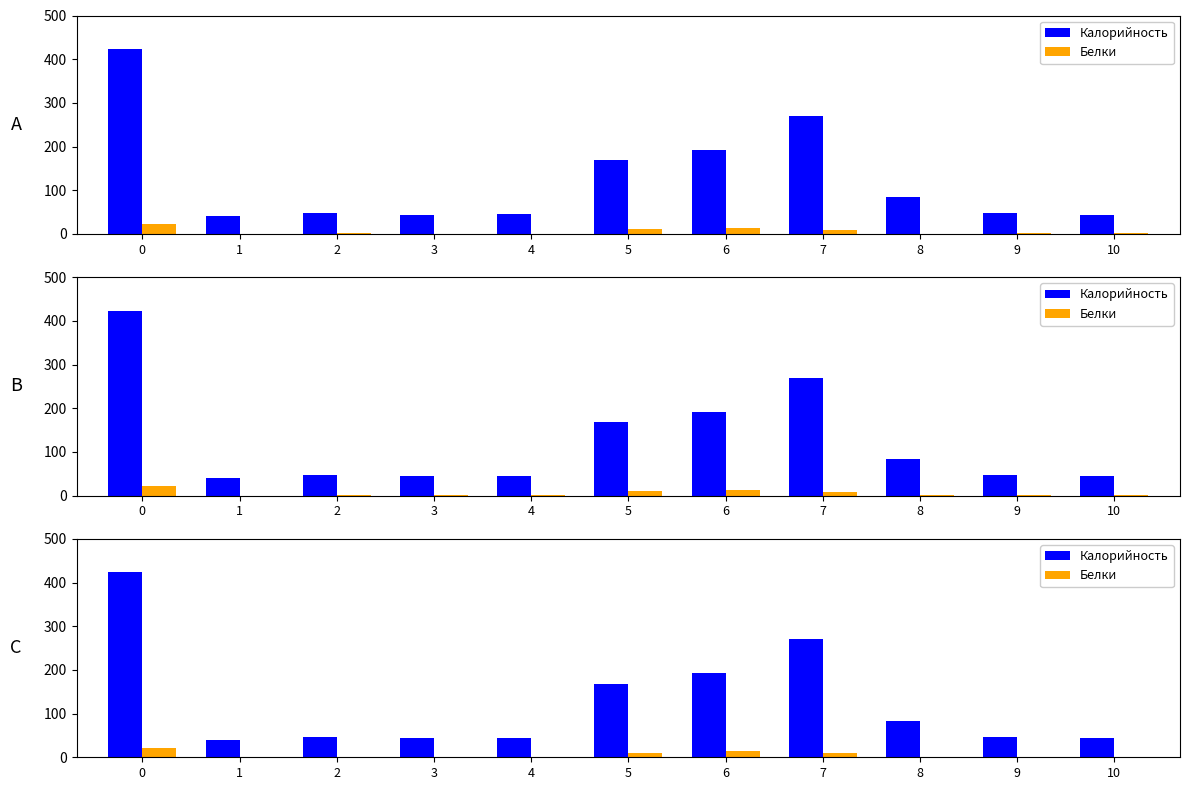

Reading right to left, transcribe all the data shown in this chart.

Калорийность: 10=44.2	9=47.2	8=83.8	7=269.8	6=192.4	5=168.2	4=45.0	3=44.4	2=47.2	1=40.2	0=423.0
Белки: 10=1.6	9=1.6	8=0.7	7=9.2	6=13.3	5=10.4	4=0.7	3=0.4	2=1.6	1=0.0	0=22.1